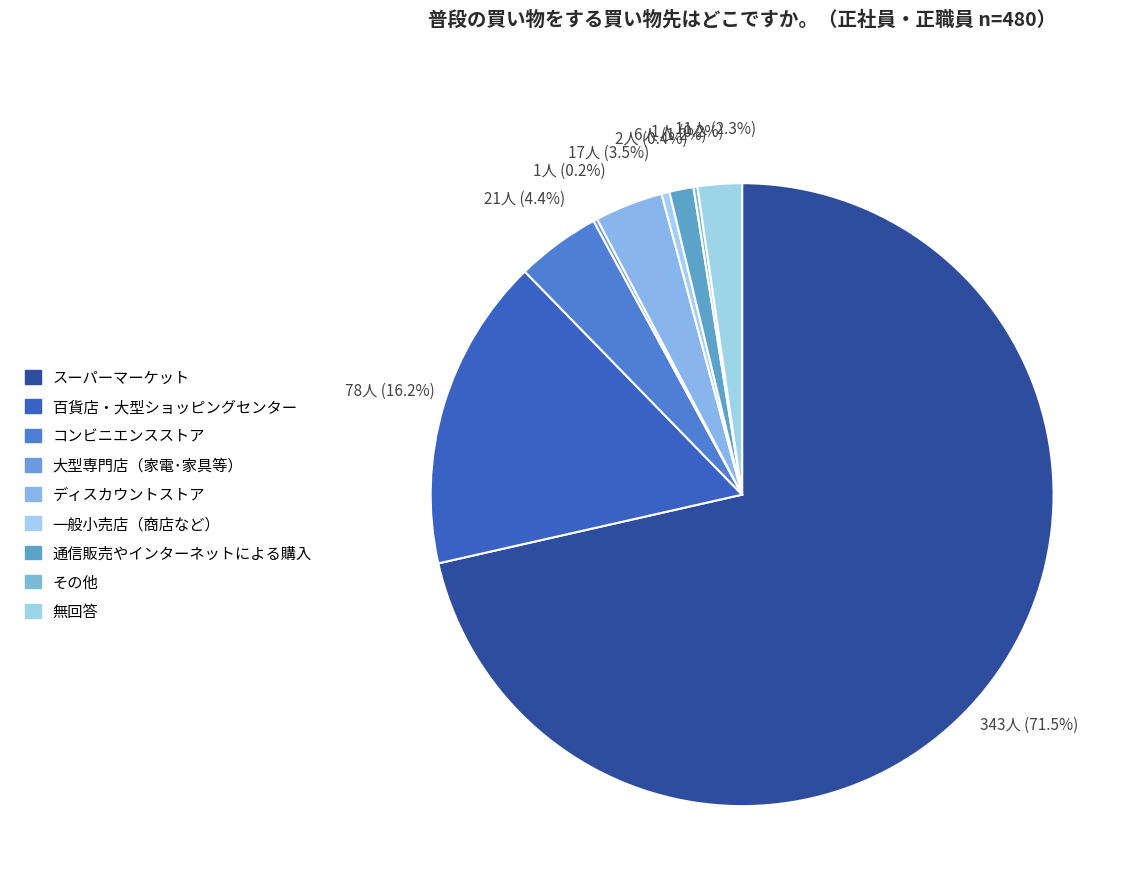

What is the majority slice?

スーパーマーケット